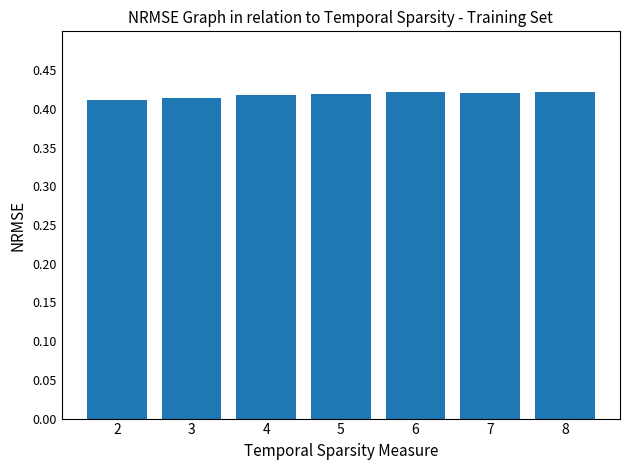

What is the sum of all values?

2.9